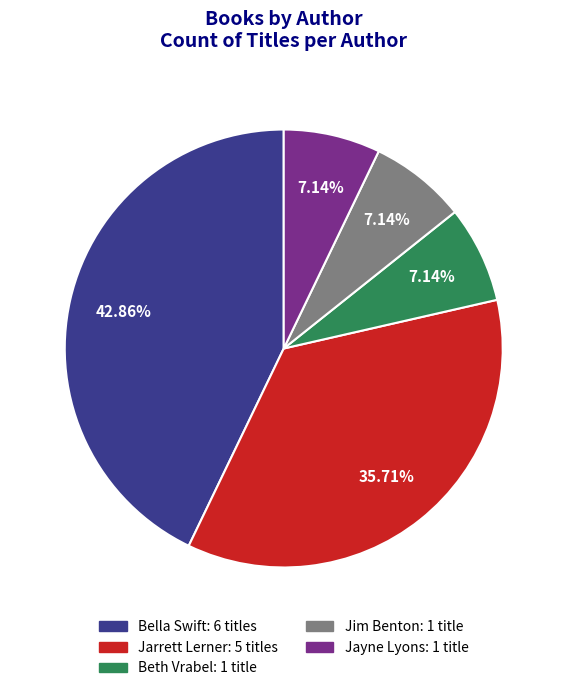

Is there any slice that represents more than half of the pie?

No